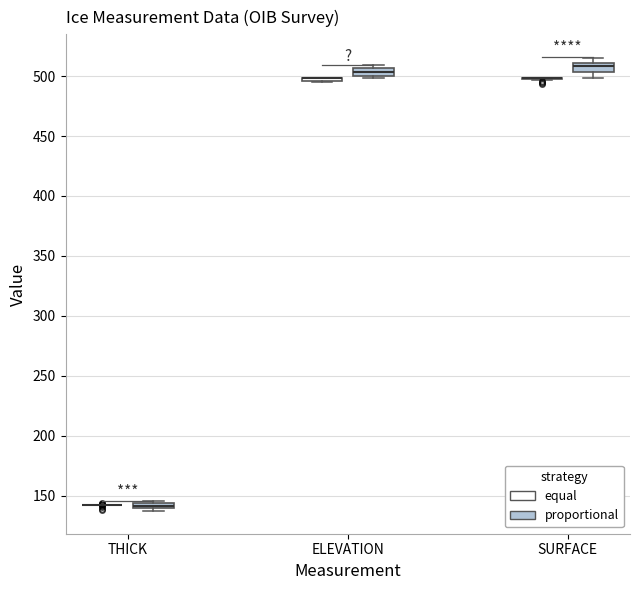

Where is the lower edge of the box for ELEVATION (proportional) on the y-axis? The values are not printed on the chart, so give them approximately, as read against the axis.

500